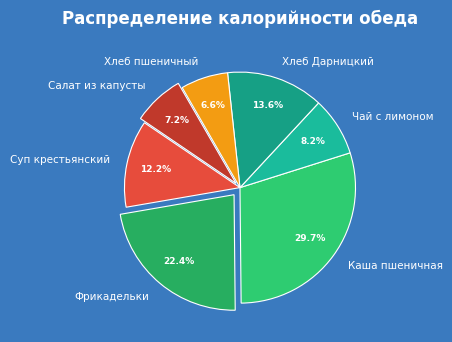

Is Каша пшеничная the majority of the pie?

No